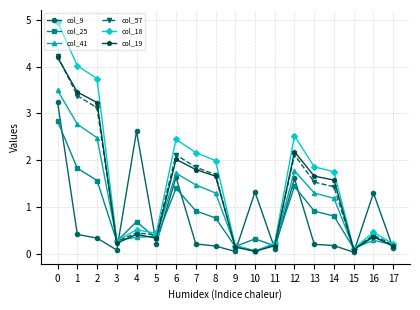

What is the sum of the col_19 values at 14 and 15?

1.7